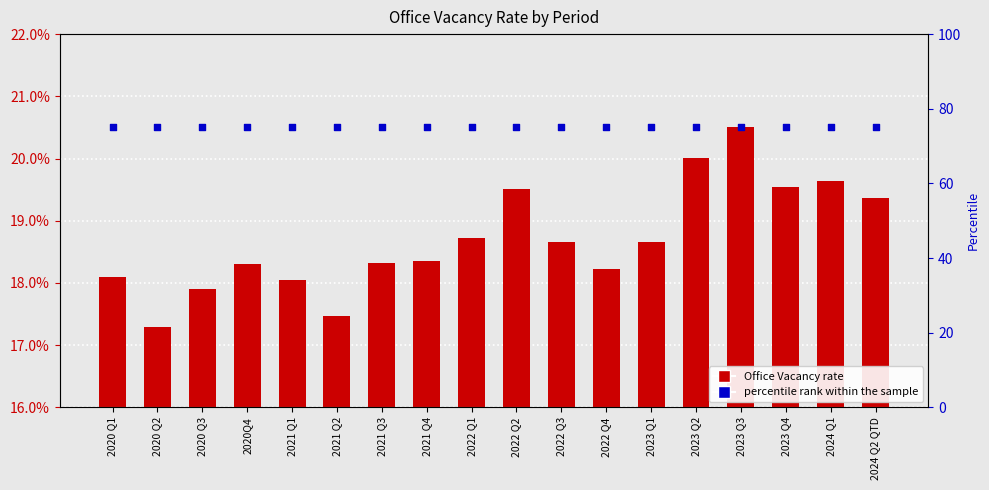

At which category is the sum across all series the highest?

2023 Q3